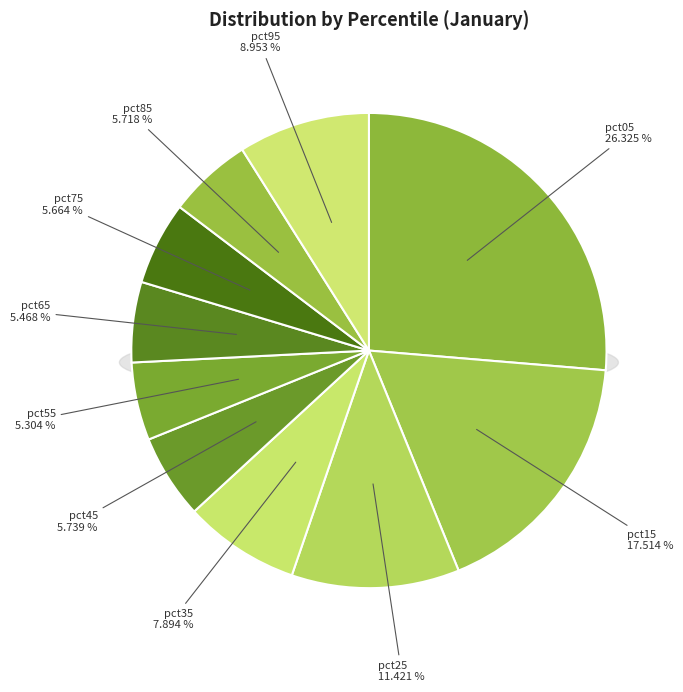

Does any single category account for the majority?

No